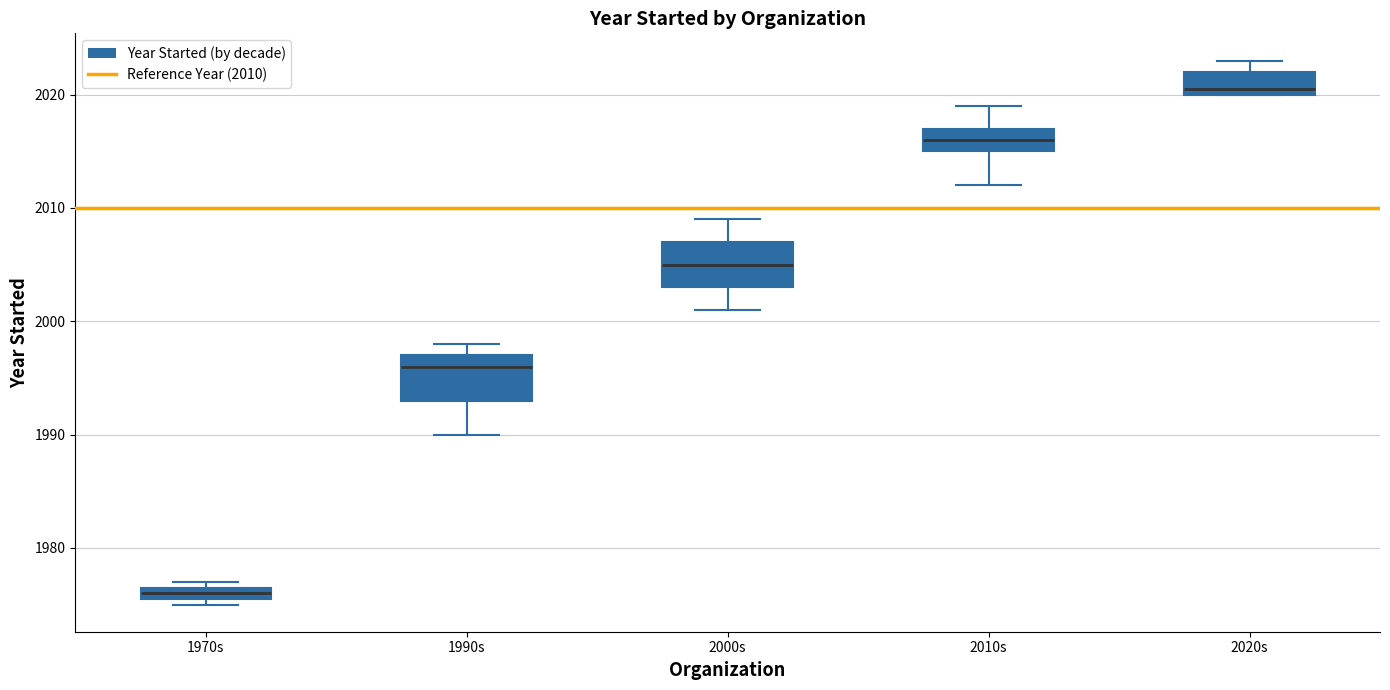

Which box has the lowest median line?

1970s